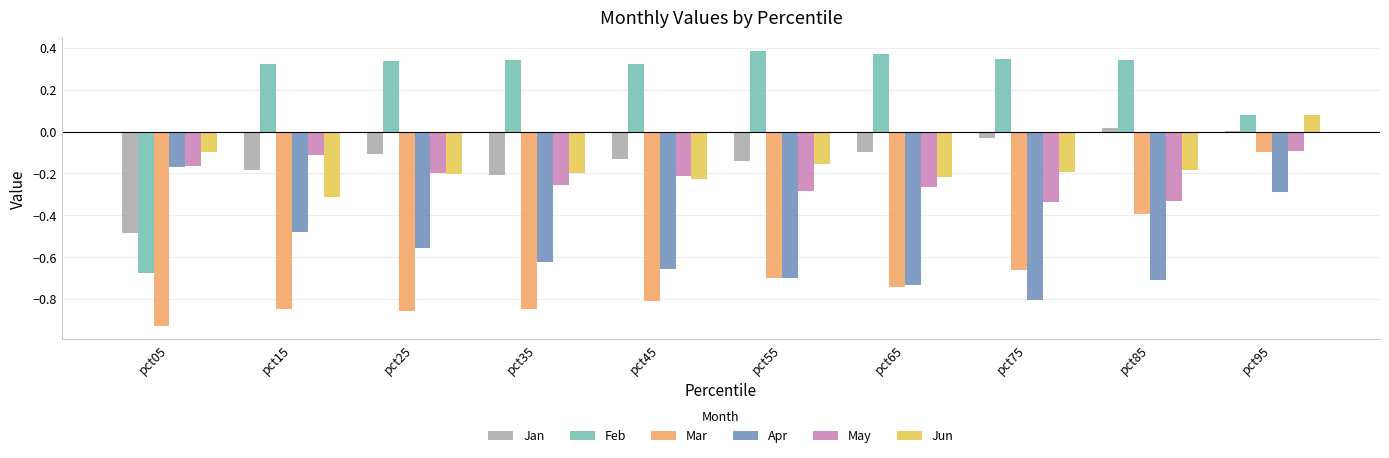

The value of May at pct65 is -0.3. True or false?

True